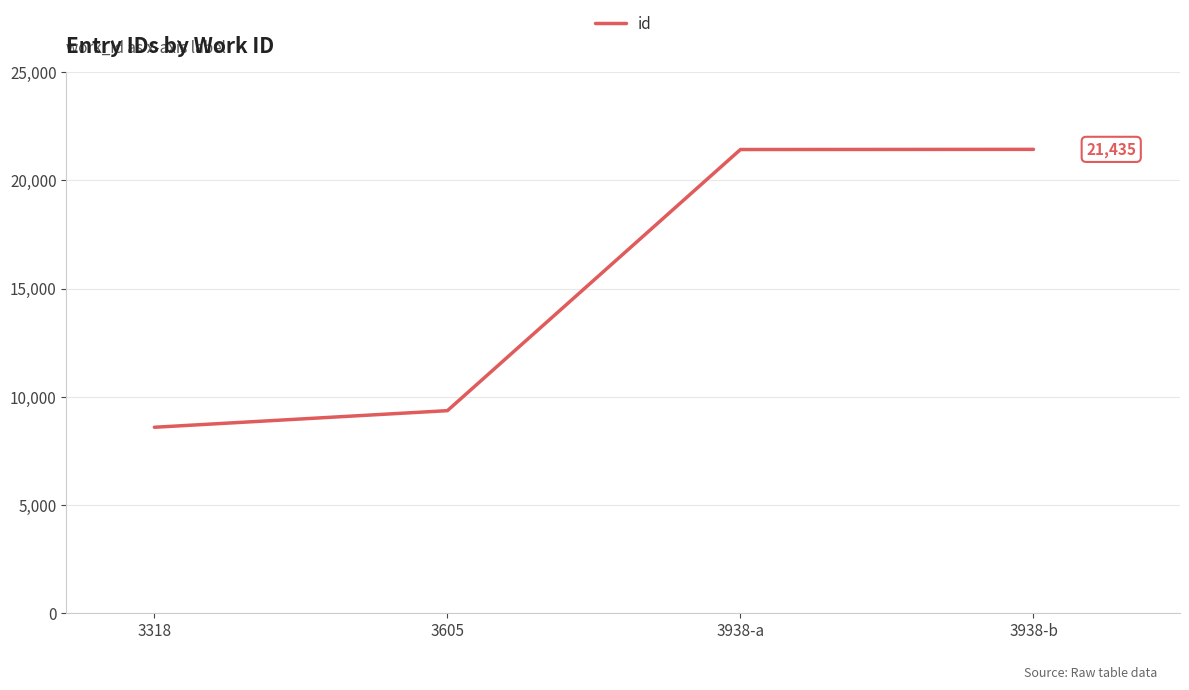

Read the value at 3605.

9353